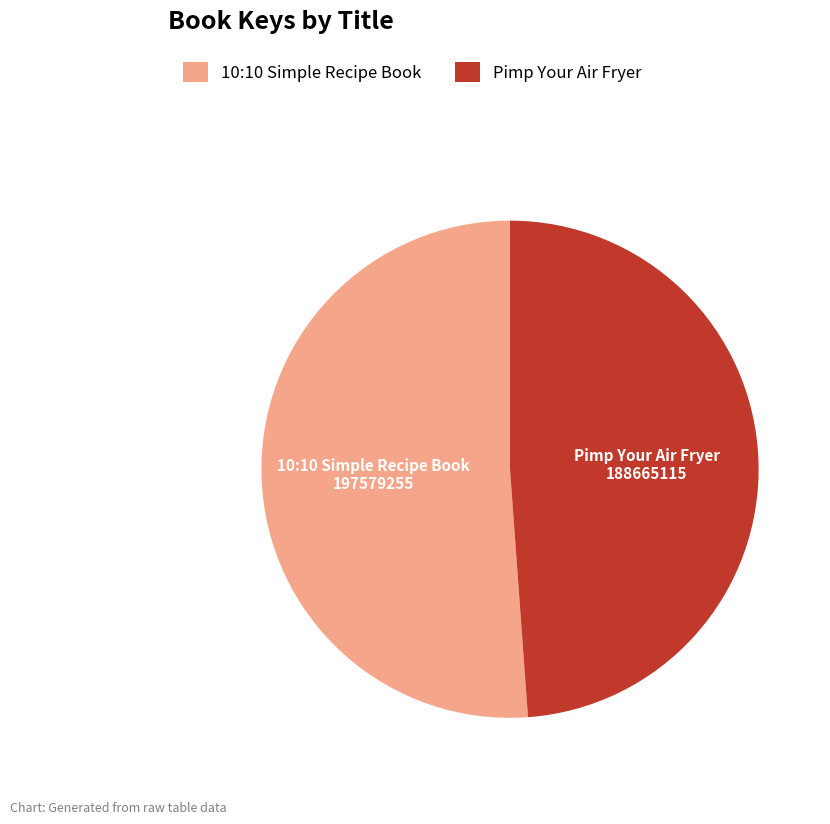

Which has a higher value, 10:10 Simple Recipe Book or Pimp Your Air Fryer?

10:10 Simple Recipe Book